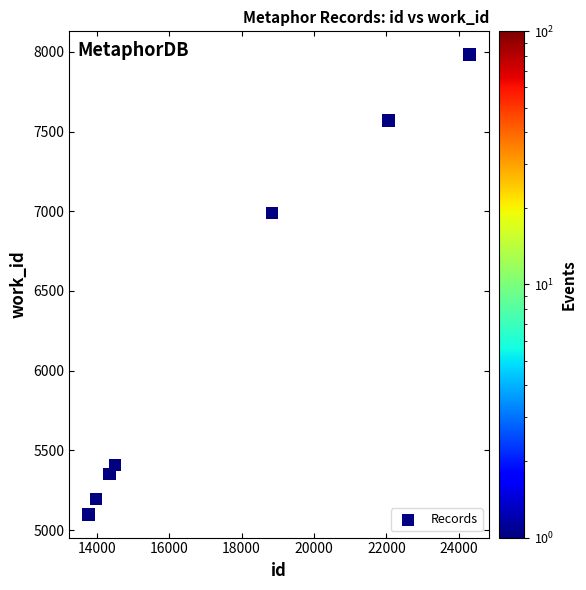

What Y value in the scatter plot is closest to 6541?

6988